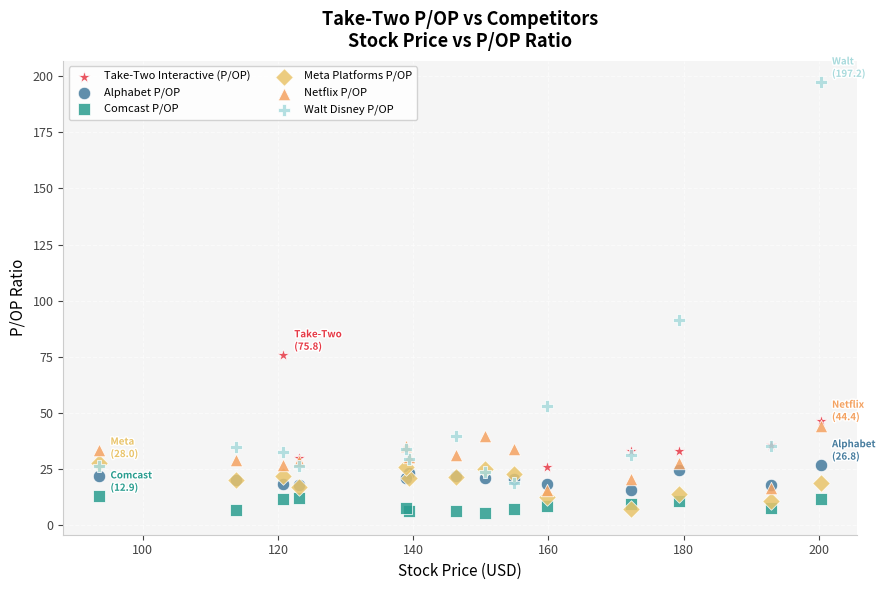

Which series reaches the minimum Y coordinate?

Comcast P/OP